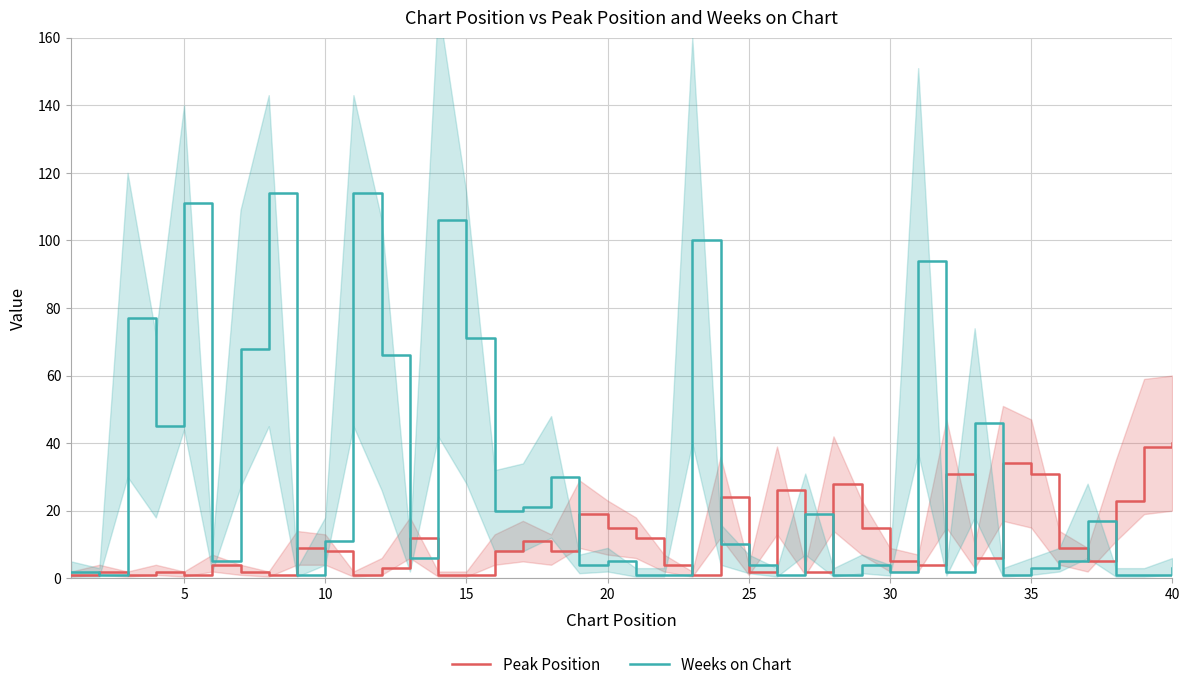

What are all the series names shown in the legend?

Peak Position, Weeks on Chart